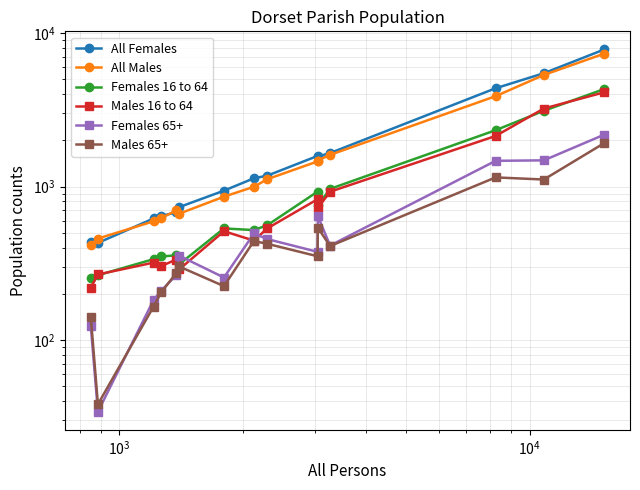

Reading right to left, extract all data points from this chart.

All Females: 7835	5482	4374	1653	1569	1583	1178	1132	940	734	678	643	619	429	437
All Males: 7361	5342	3884	1609	1477	1458	1117	996	859	665	698	623	593	458	415
Females 16 to 64: 4325	3119	2330	965	754	926	560	520	533	311	356	350	336	264	255
Males 16 to 64: 4119	3226	2137	925	724	826	534	444	511	288	334	303	319	267	219
Females 65+: 2181	1482	1471	412	642	375	454	494	255	354	265	209	182	34	124
Males 65+: 1921	1111	1147	409	539	351	423	441	224	301	272	205	165	38	142